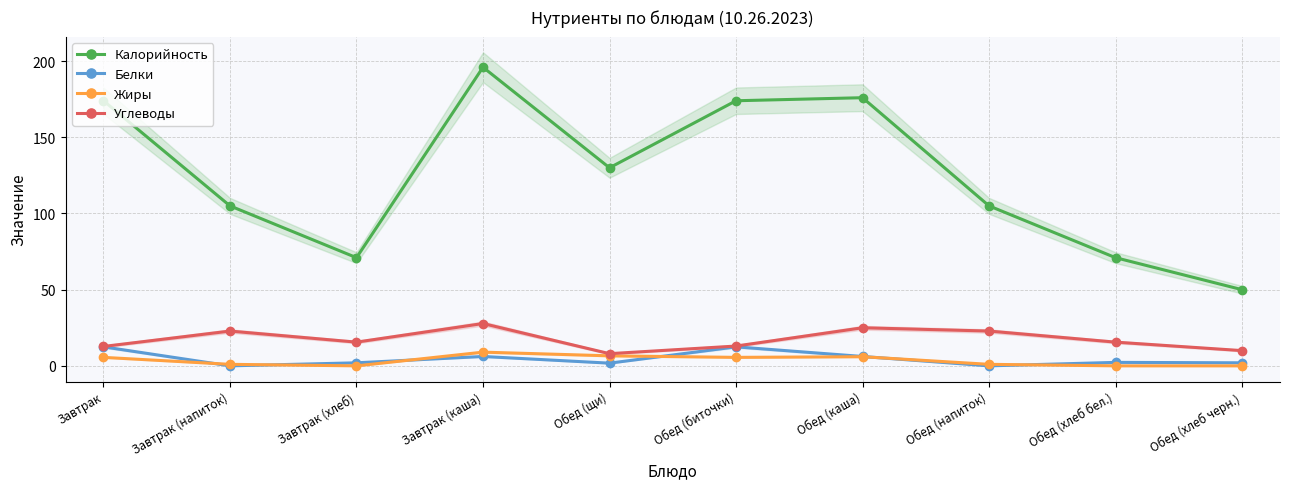

True or false: Калорийность has a value of 105.0 at Обед (напиток).

True